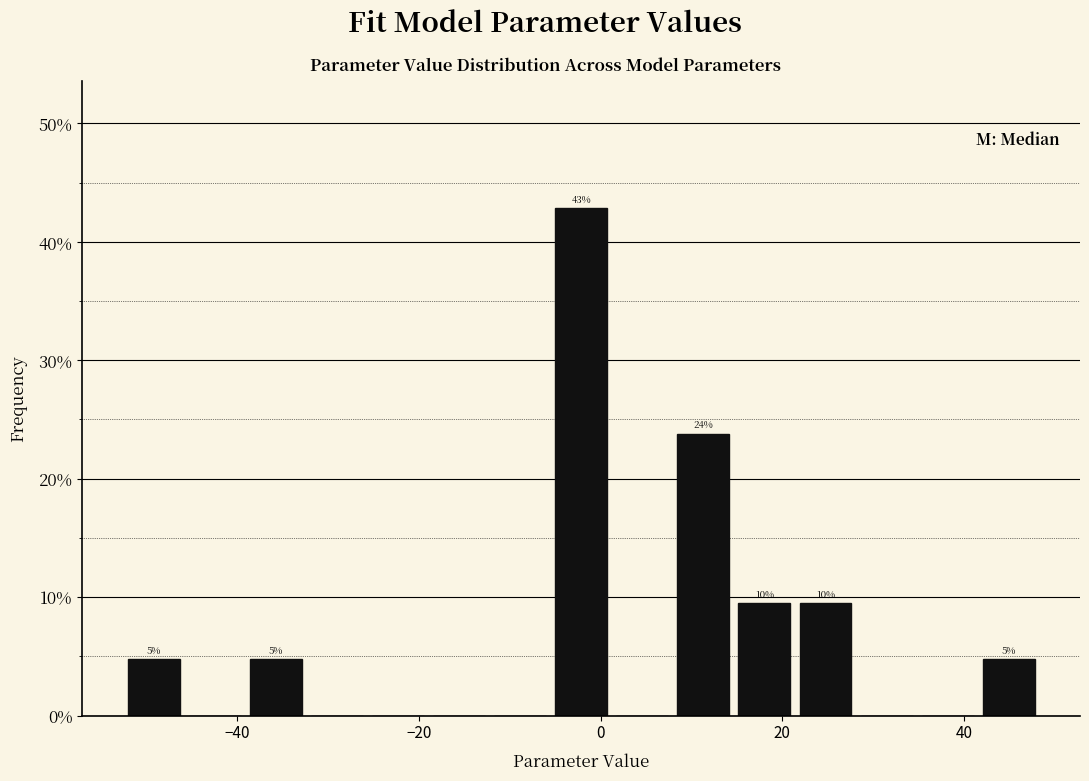

Read against the x-axis, roughly where is the centre of the tallest bar?

-2